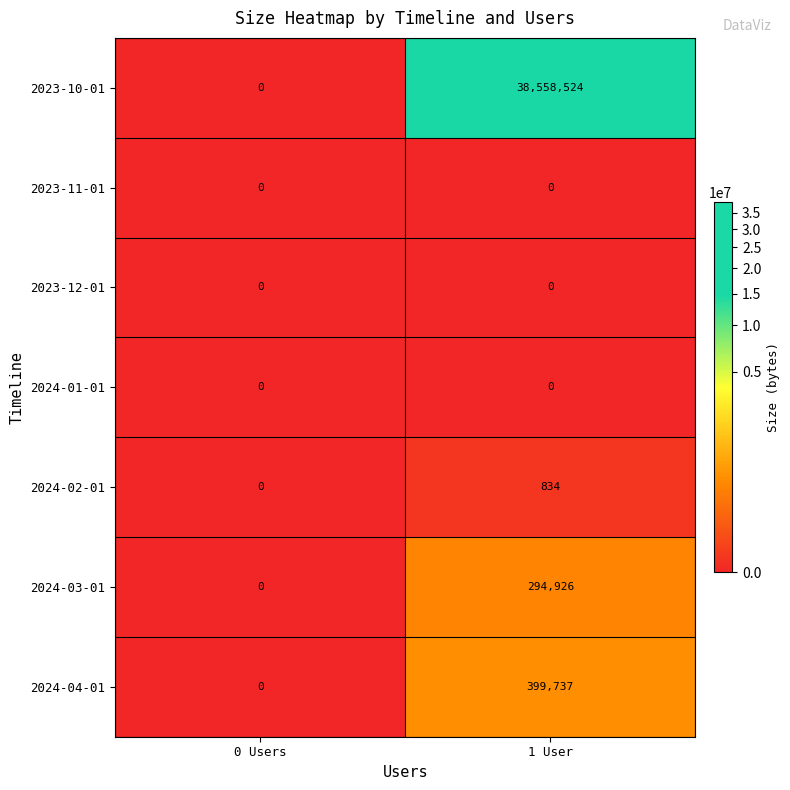

Where is 2024-02-01 nearest to the value 417?

0 Users